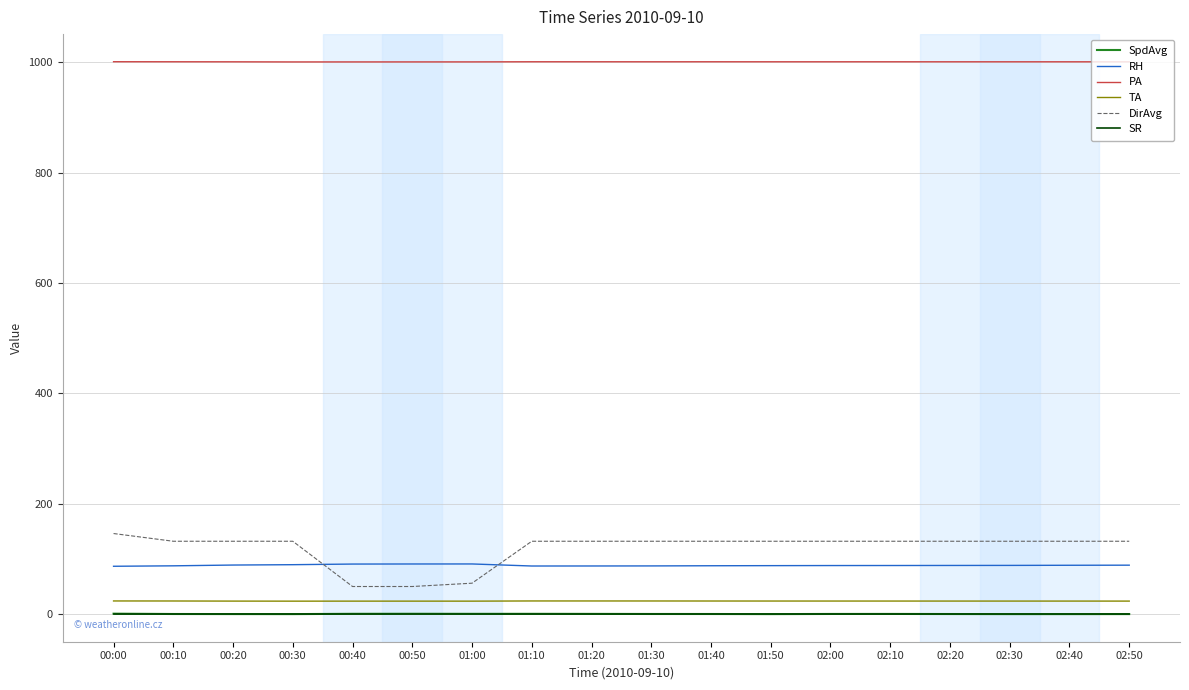

What is the total value across all series at 00:20?

1245.2